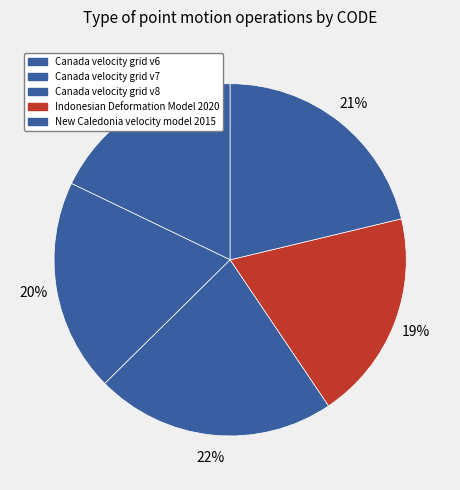

To the nearest percent, what is the difference between the largest and smallest slice percentages?

4%